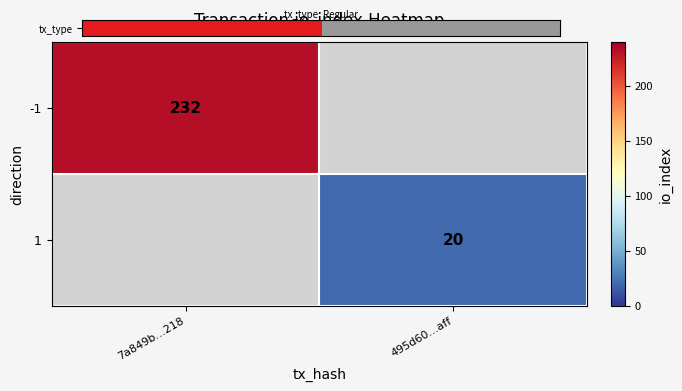

Is it true that 1 equals 20 at 495d60…aff?

True